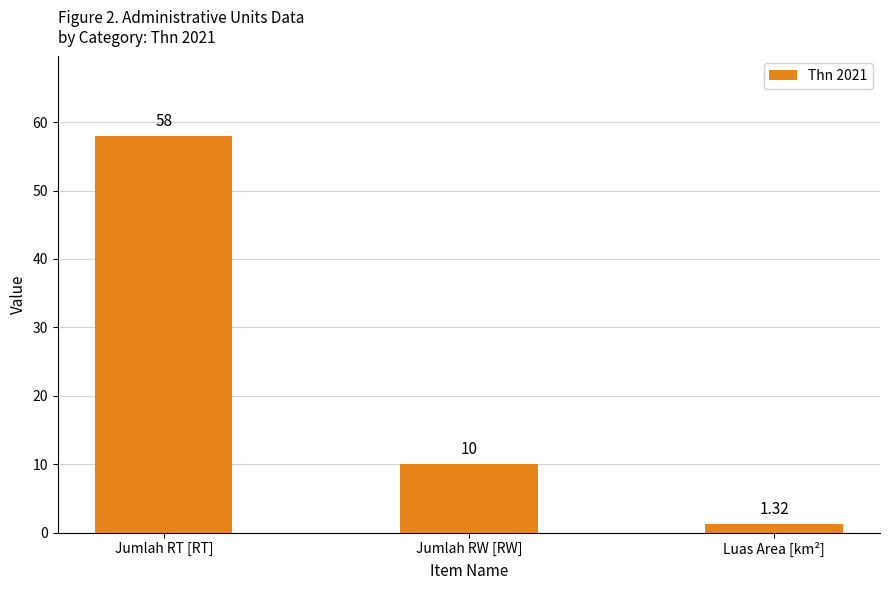

Where is the data nearest to the value 29?

Jumlah RW [RW]